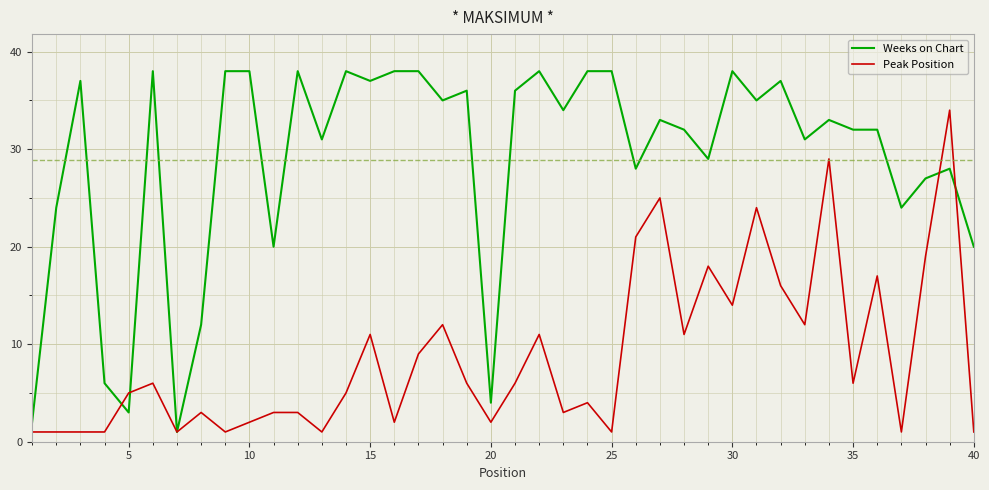

What is the difference between the second highest and second lowest values in the Peak Position series?

28